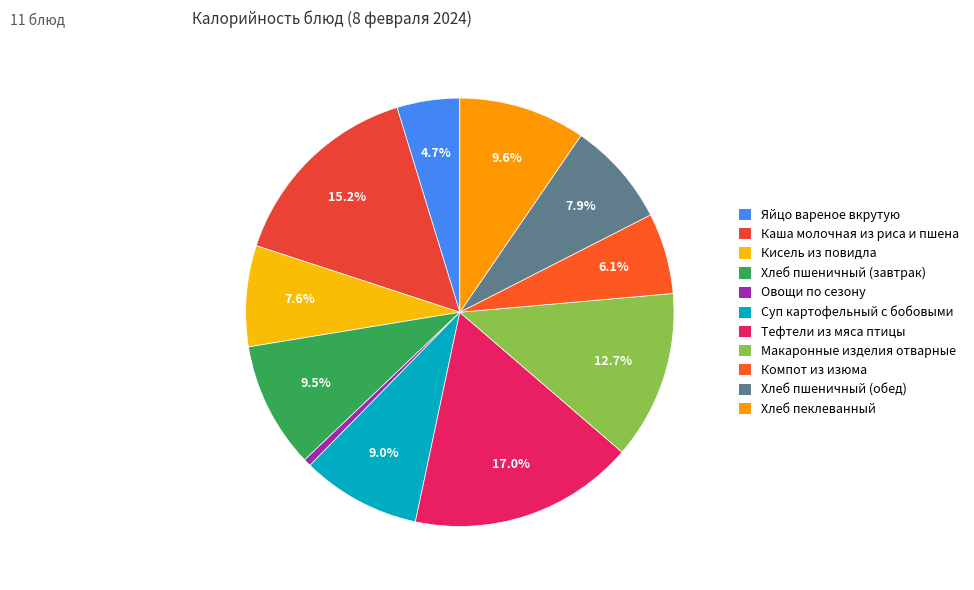

Which has a higher value, Овощи по сезону or Компот из изюма?

Компот из изюма